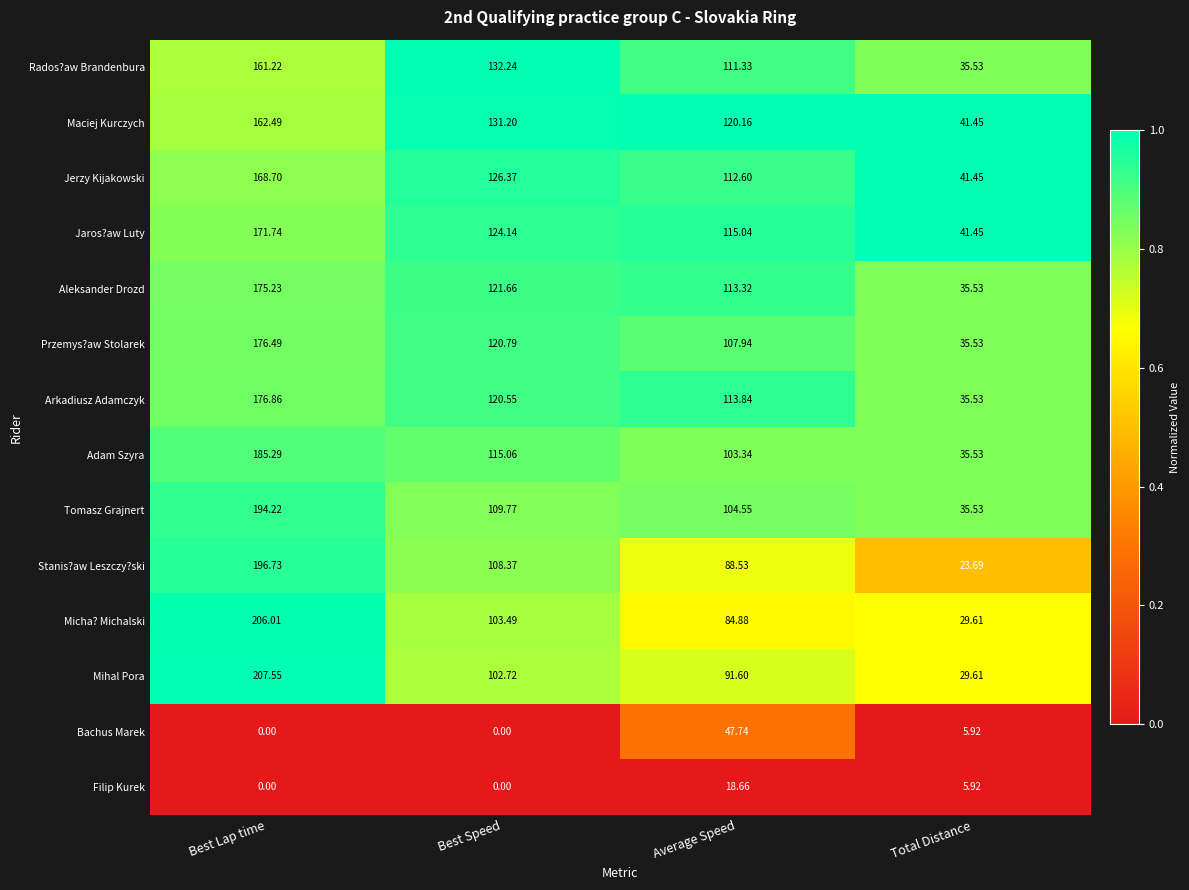

Is the value of Mihal Pora at Best Speed greater than the value of Bachus Marek at Total Distance?

Yes